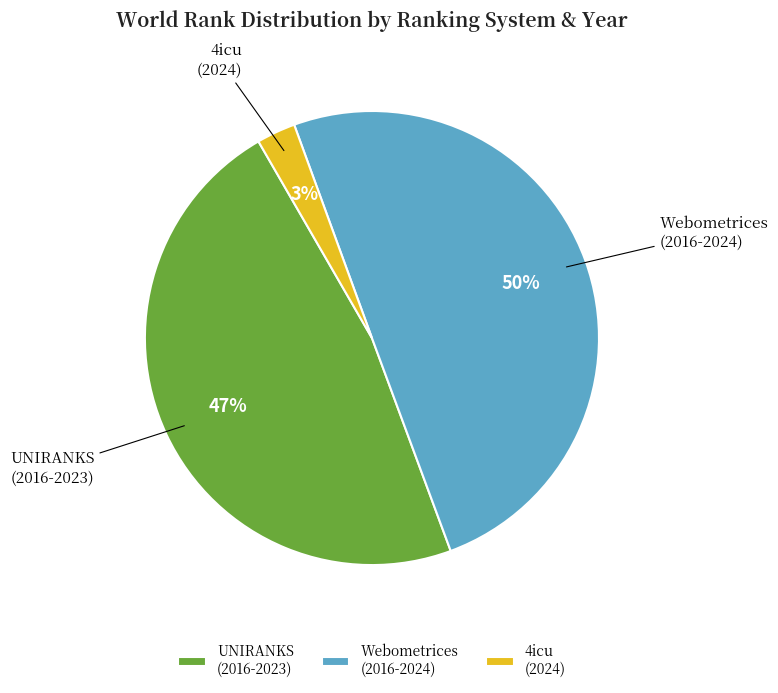

How many segments does this pie chart have?

3